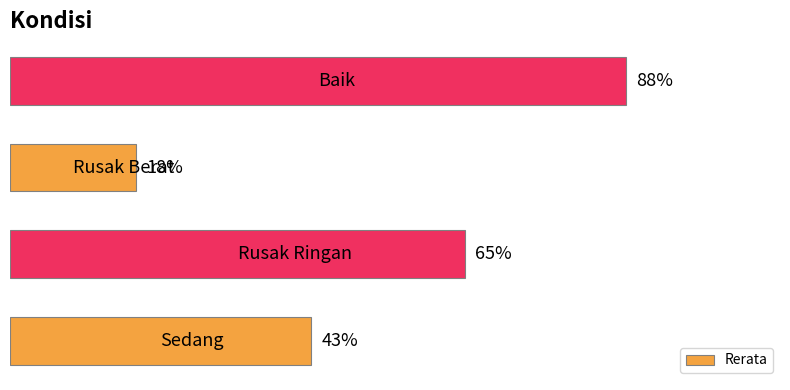

How many bars are there in total?

4